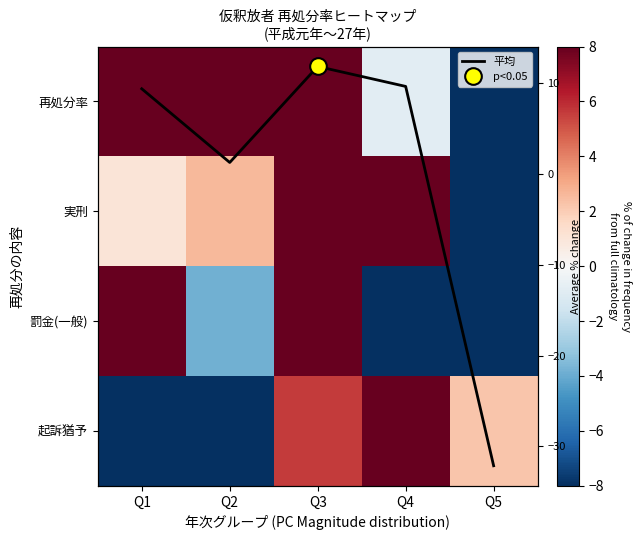

Rank the categories by 起訴猶予 value from highest to lowest.

Q4, Q3, Q5, Q2, Q1